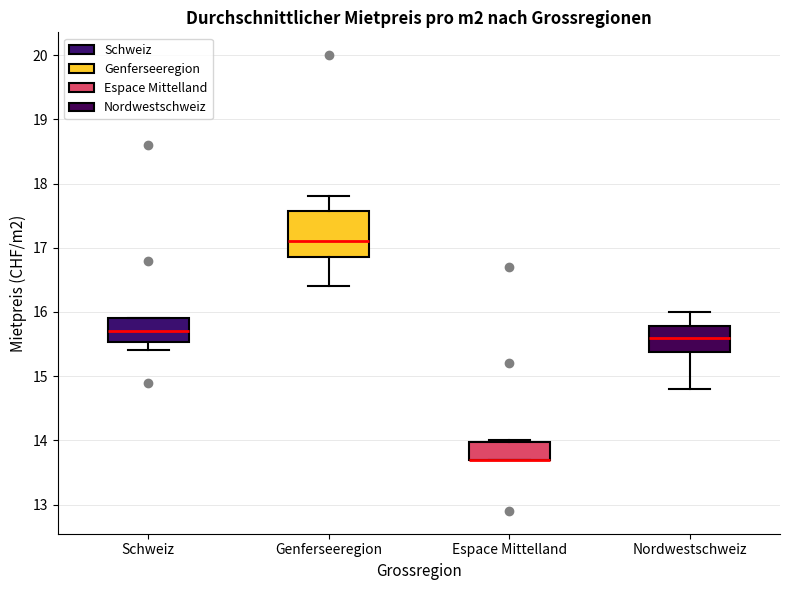

Comparing the boxes themselves (not the whiskers), which one is the tallest?

Genferseeregion